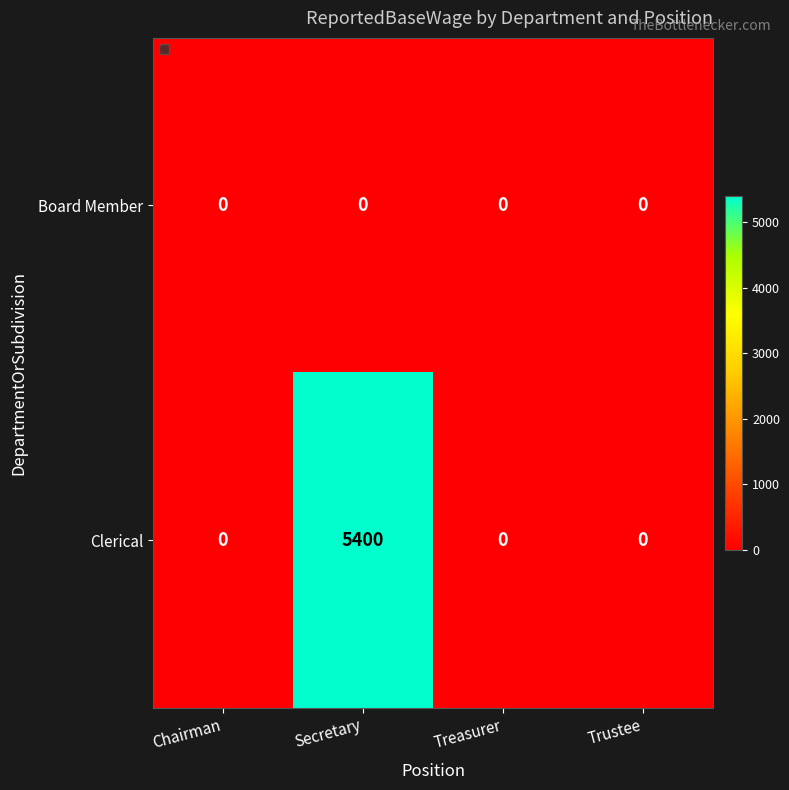

Rank the series by their maximum value, from lowest to highest.

Board Member, Clerical